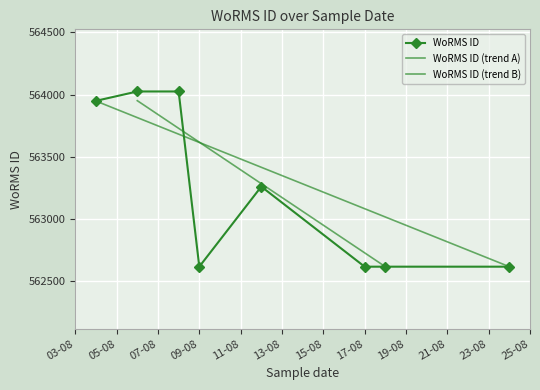

List the labels in order of value, smallest first.

09-08-2009, 09-08-2009, 12-08-2009, 18-08-2009, 18-08-2009, 24-08-2009, 17-08-2009, 12-08-2009, 04-08-2009, 04-08-2009, 06-08-2009, 08-08-2009